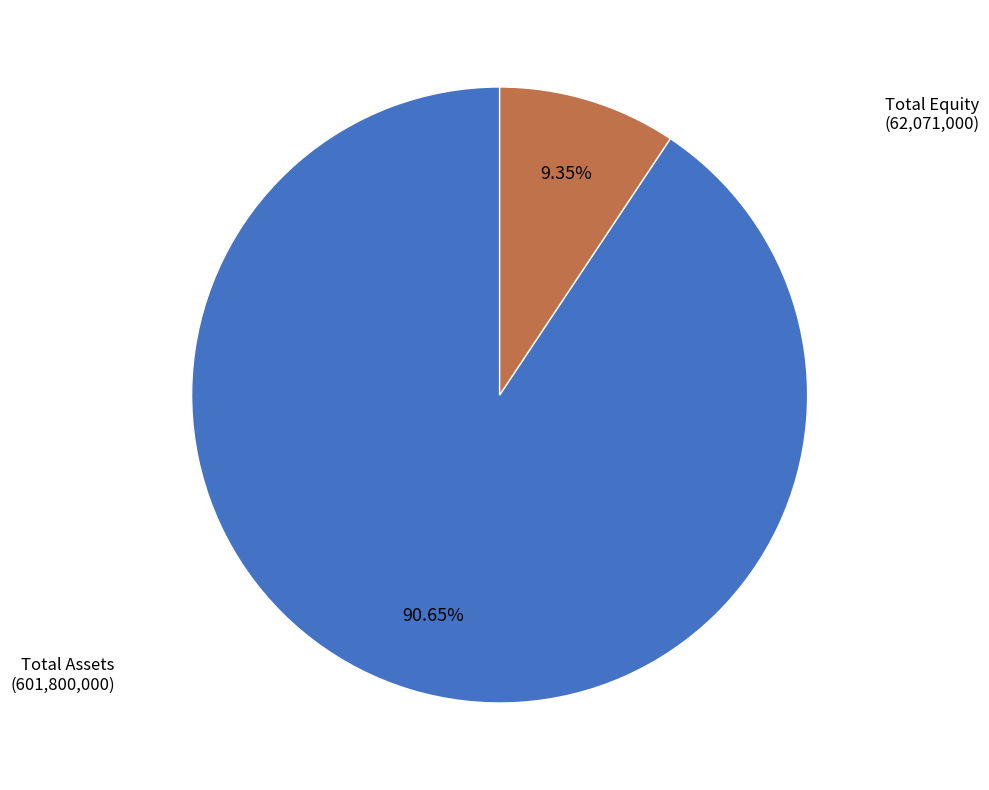

Rank the categories by value from lowest to highest.

Total Equity, Total Assets